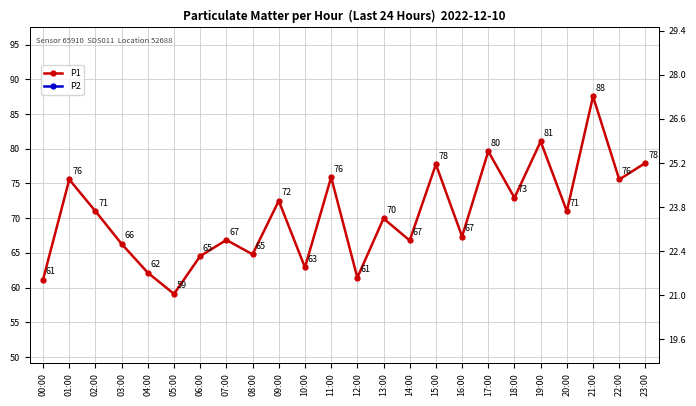

List the series in order of their overall mean, highest first.

P1, P2